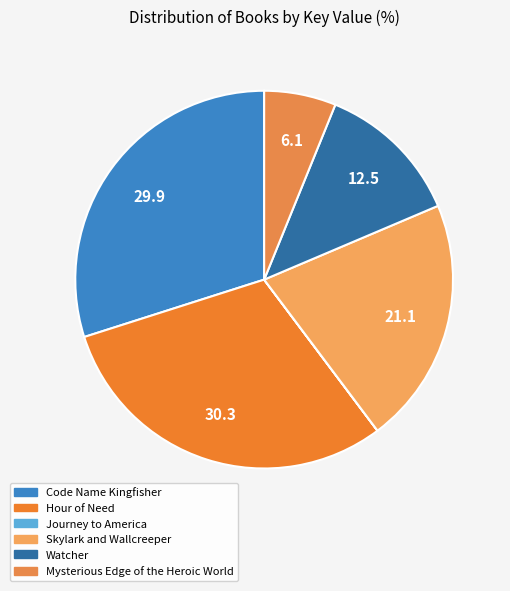

Do Hour of Need and Mysterious Edge of the Heroic World together represent more than half of the pie?

No